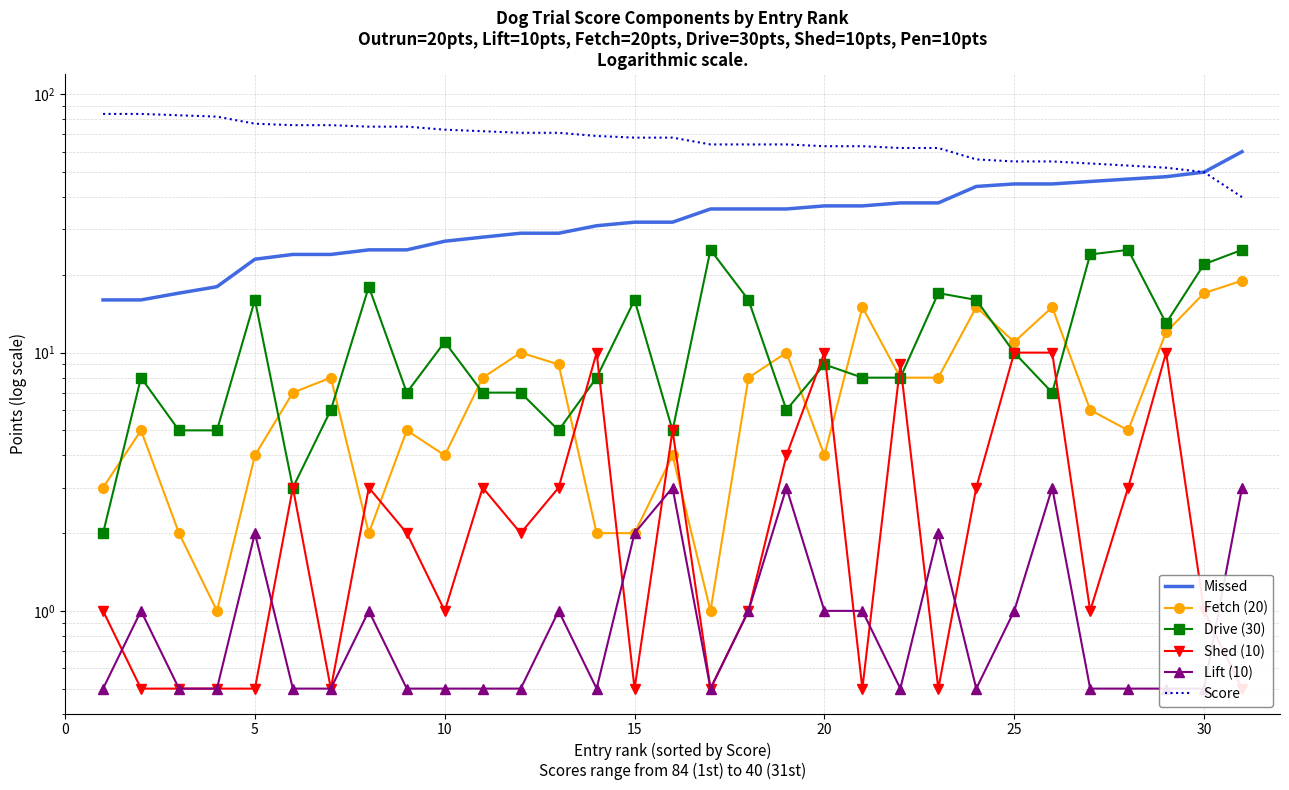

Is it true that Fetch (20) equals 16.5 at 18?

False